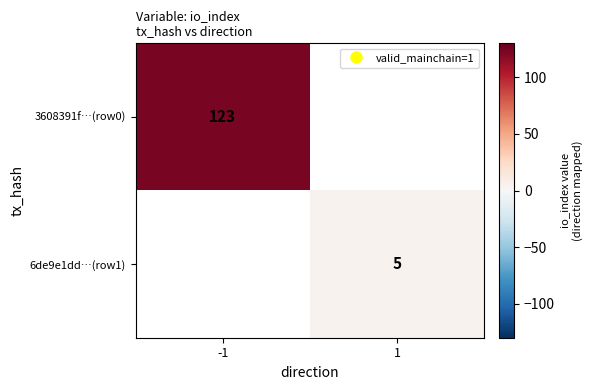

How many values in 6de9e1dd…(row1) are above zero?

1